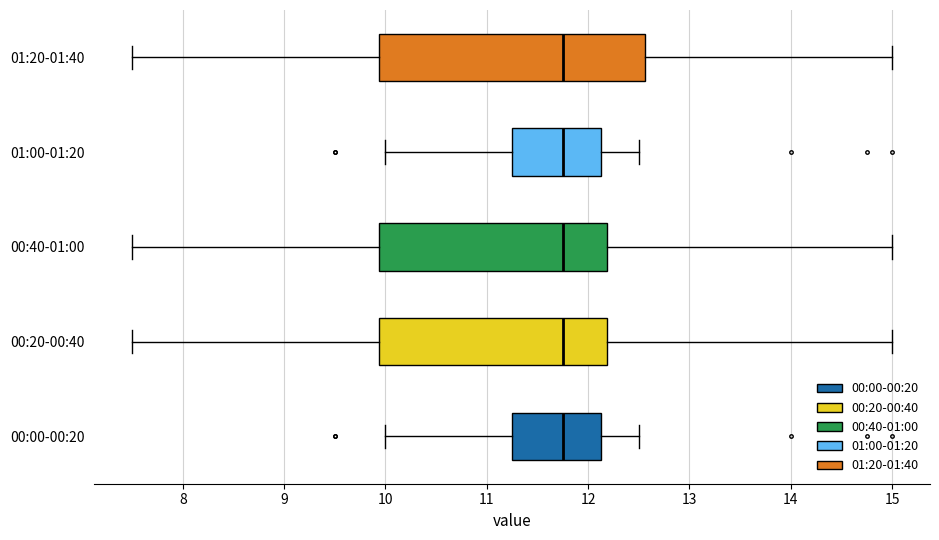

Where does the right whisker of the box for 01:20-01:40 end on the x-axis? The values are not printed on the chart, so give them approximately, as read against the axis.

15.0